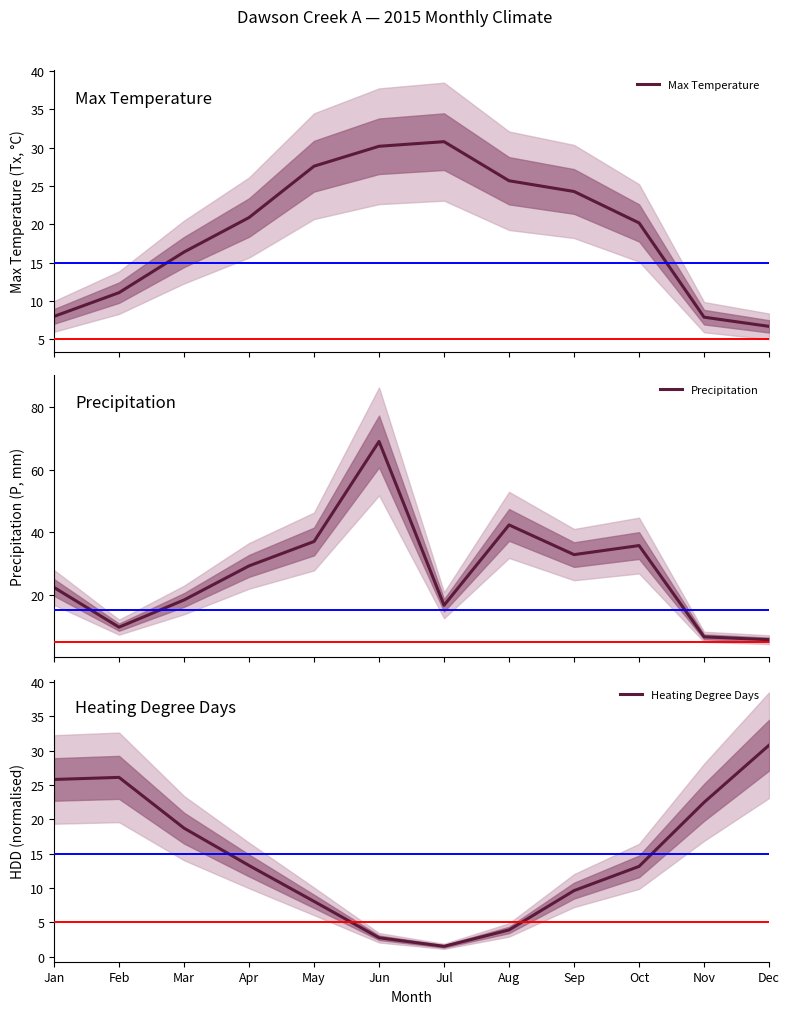

Does the chart display data point markers on the line(s)?

No